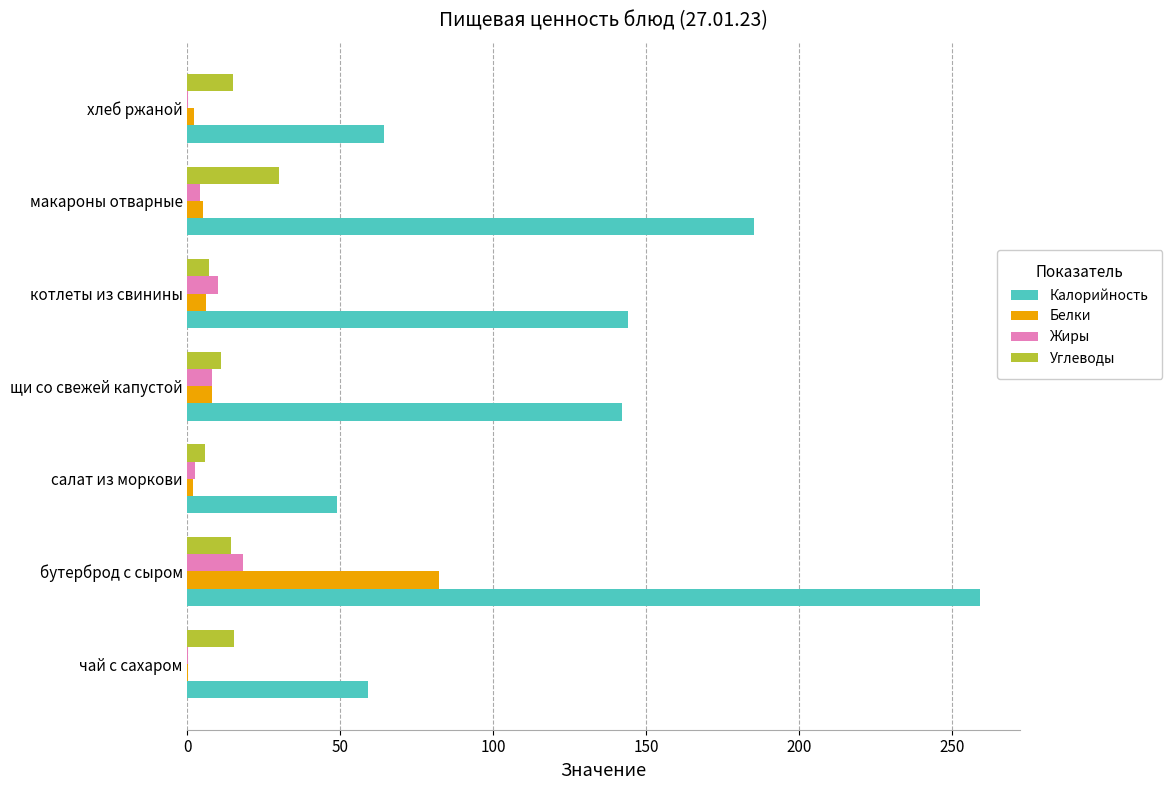

Which label corresponds to the largest value in the chart?

бутерброд с сыром